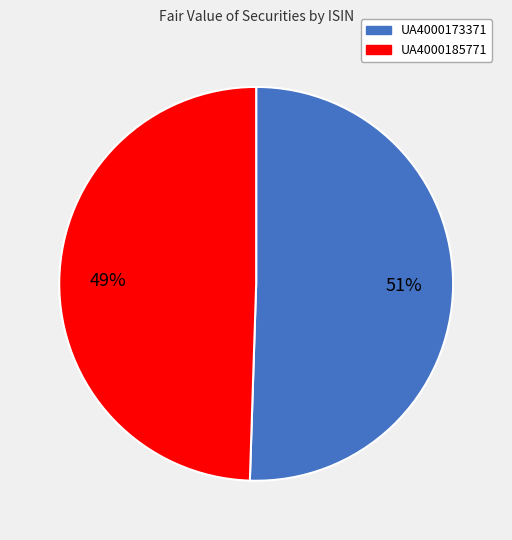

What percentage is the UA4000173371 slice, to the nearest percent?

51%